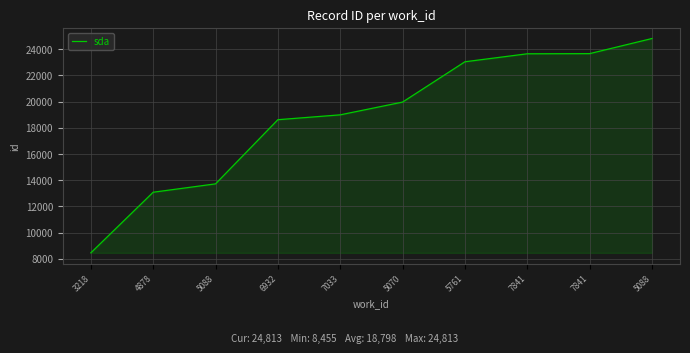

Is this an area chart (filled region under the line)?

Yes